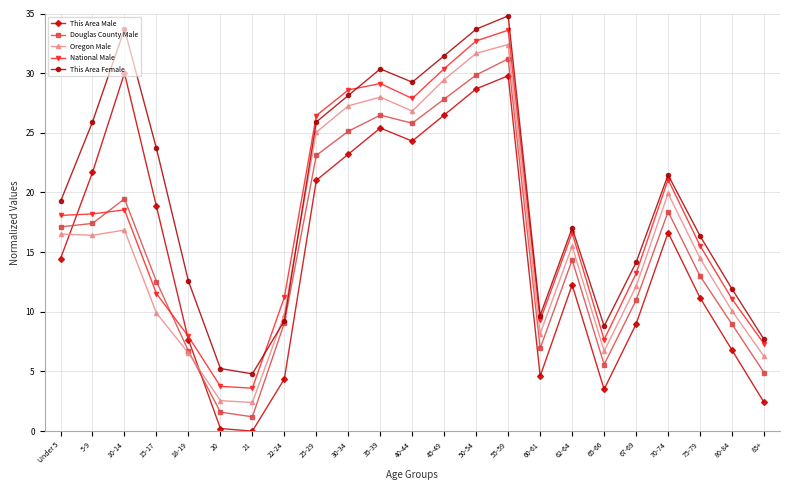

In This Area Female, how many points are lower than both neighbors (excluding endpoints)?

4